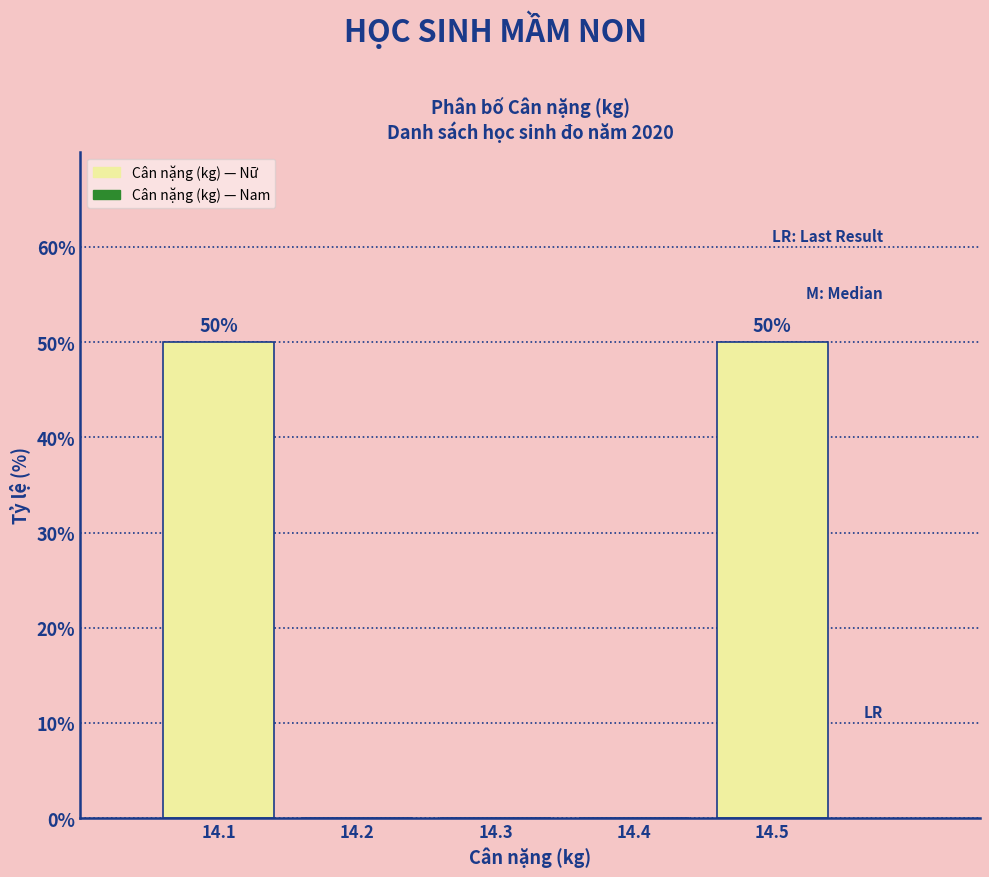

Reading right to left, extract all data points from this chart.

14.5=50	14.4=0	14.3=0	14.2=0	14.1=50